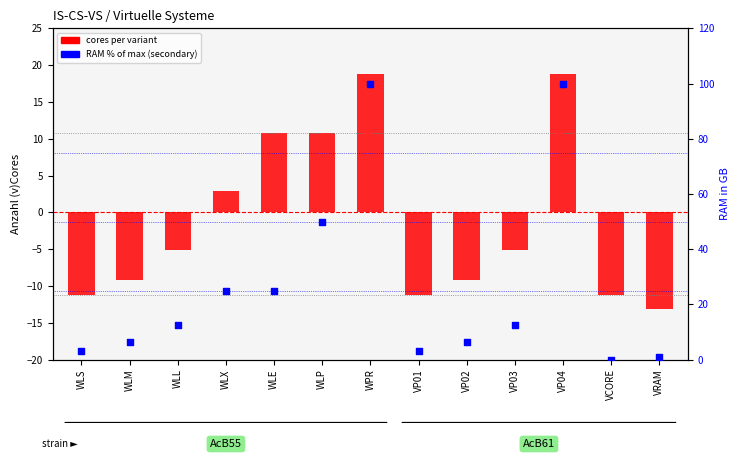

Which series has the largest total across all categories?

RAM % of max